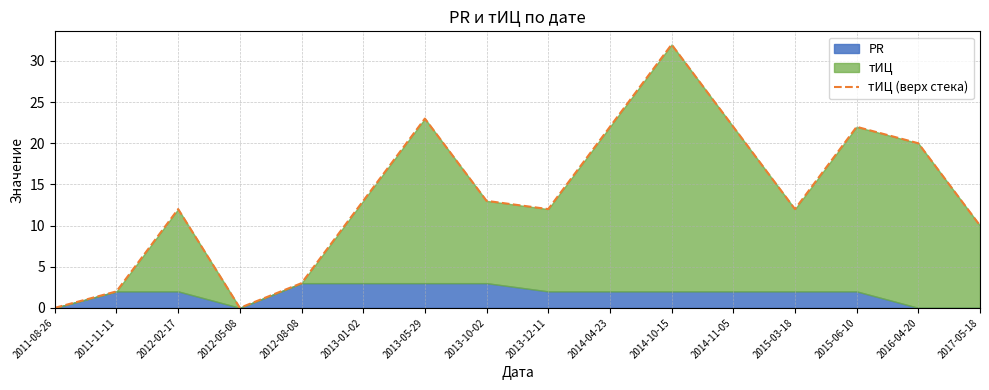

At which category does the chart reach its peak across all series?

2014-10-15